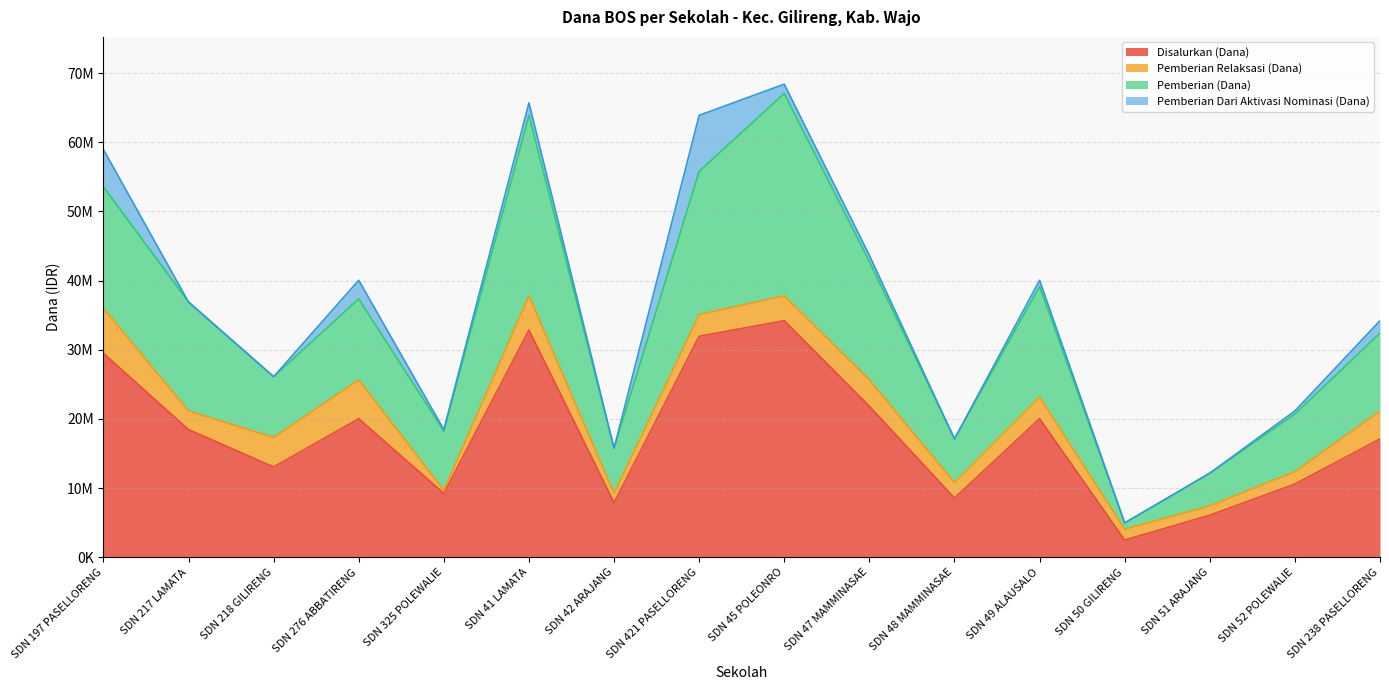

At which label does Disalurkan (Dana) first exceed 18450000?

SDN 197 PASELLORENG